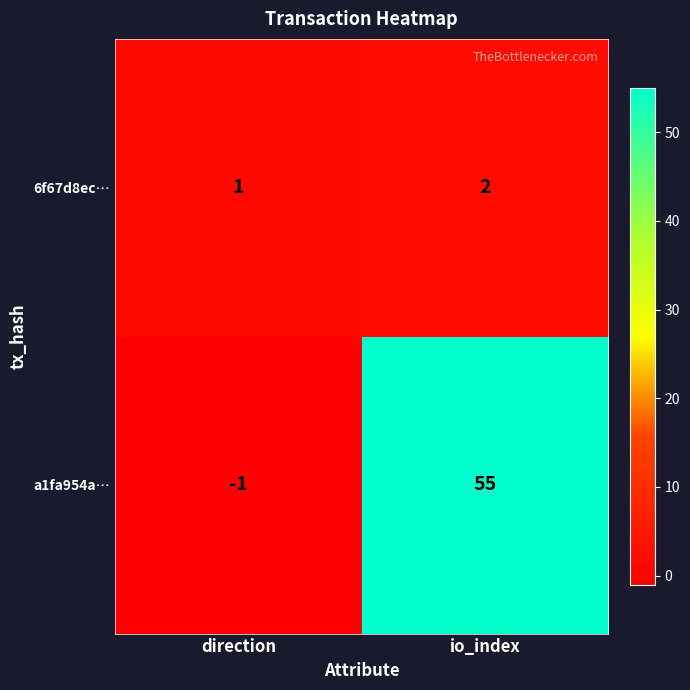

Which category has the highest value across all series?

io_index